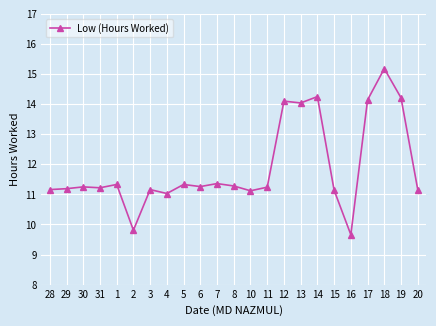

Is it true that the value at 4 is 11.0?

True